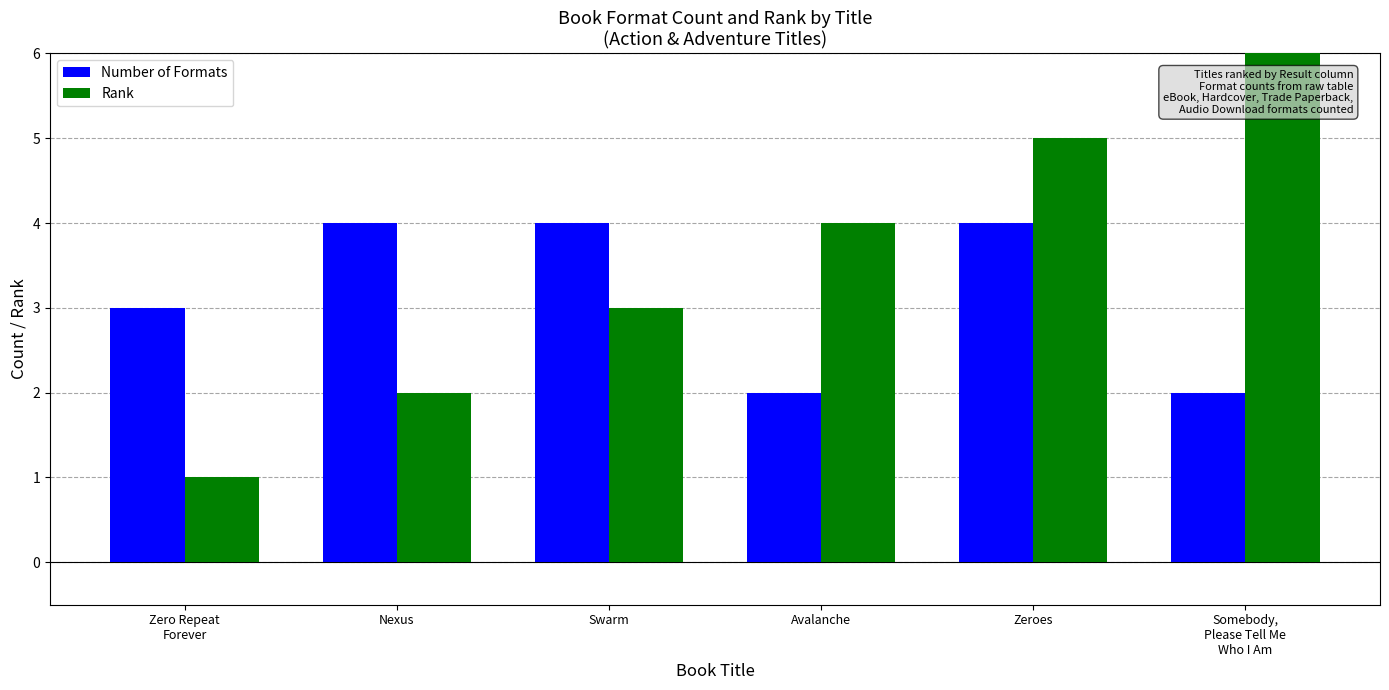

Are the bars horizontal?

No